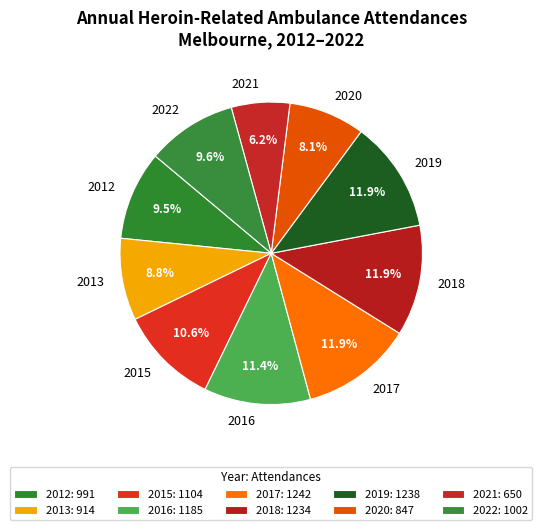

How many slices are in this pie chart?

10